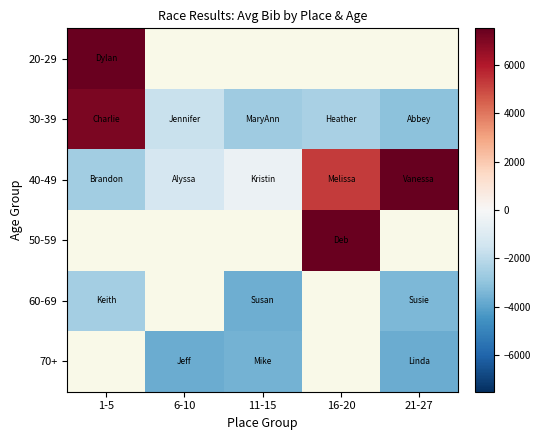

Count the number of categories in the chart.

5